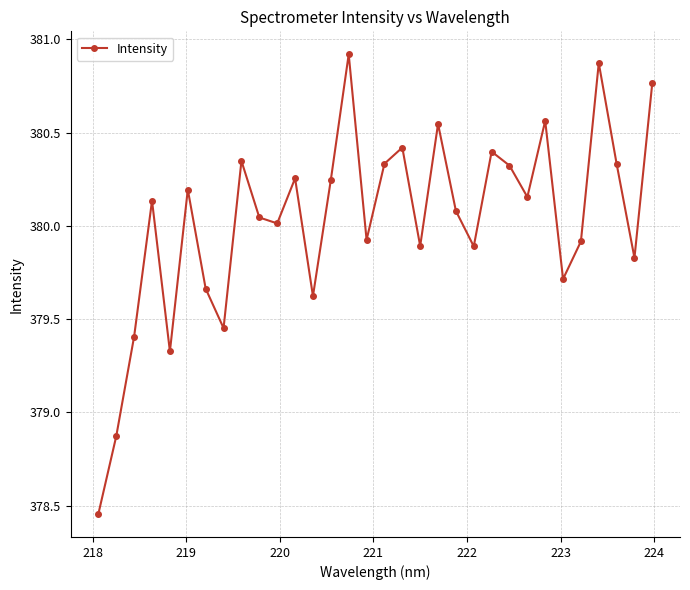

What is the value of the 18th point from the left?

380.4